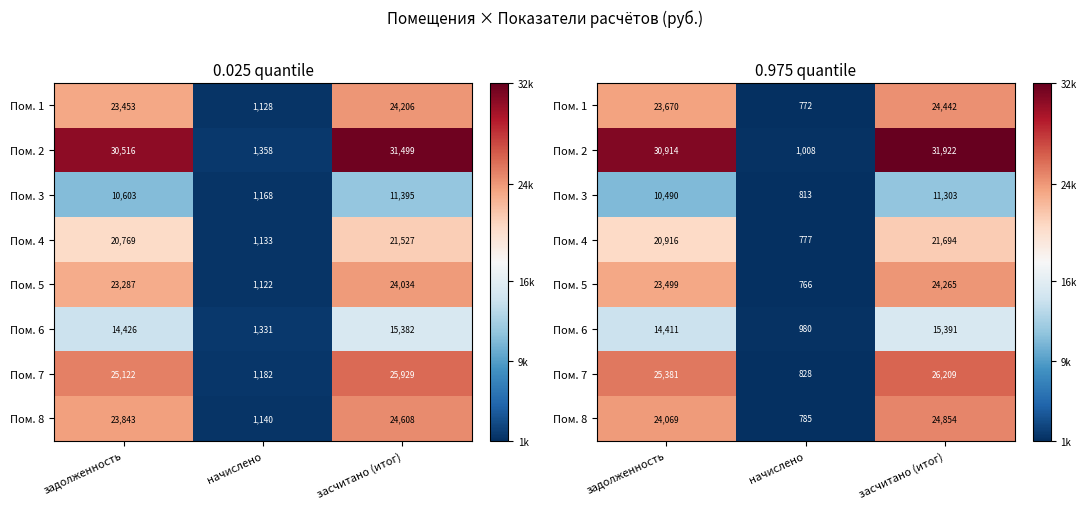

What is the spread (max minus min) of values at засчитано (итог)?

20619.0